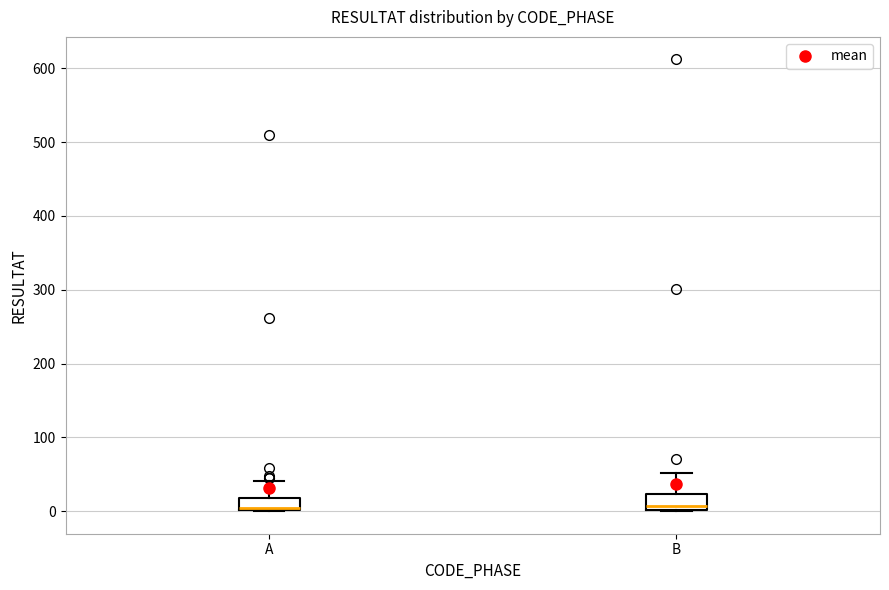

Reading left to right, read every box against the y-axis: the position of its median line, the range the box covers, and the ends of its whiskers. The values are not printed on the chart, so give them approximately, as read against the axis.

A: median 0, box 0 to 20, whiskers 0 to 40
B: median 10, box 0 to 20, whiskers 0 to 50